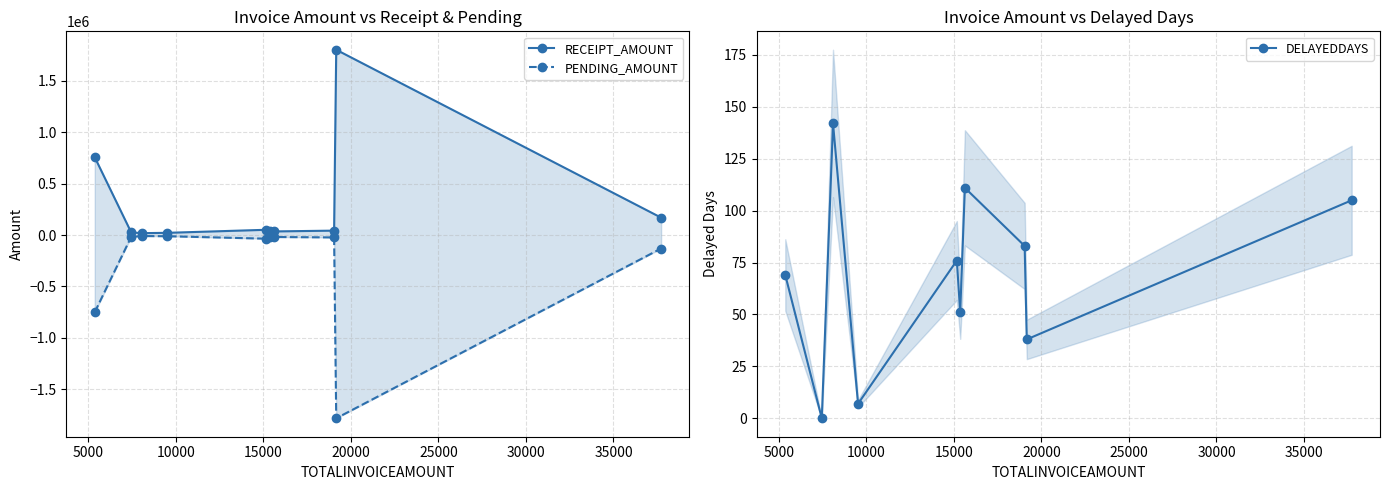

True or false: PENDING_AMOUNT and RECEIPT_AMOUNT cross at least once.

False